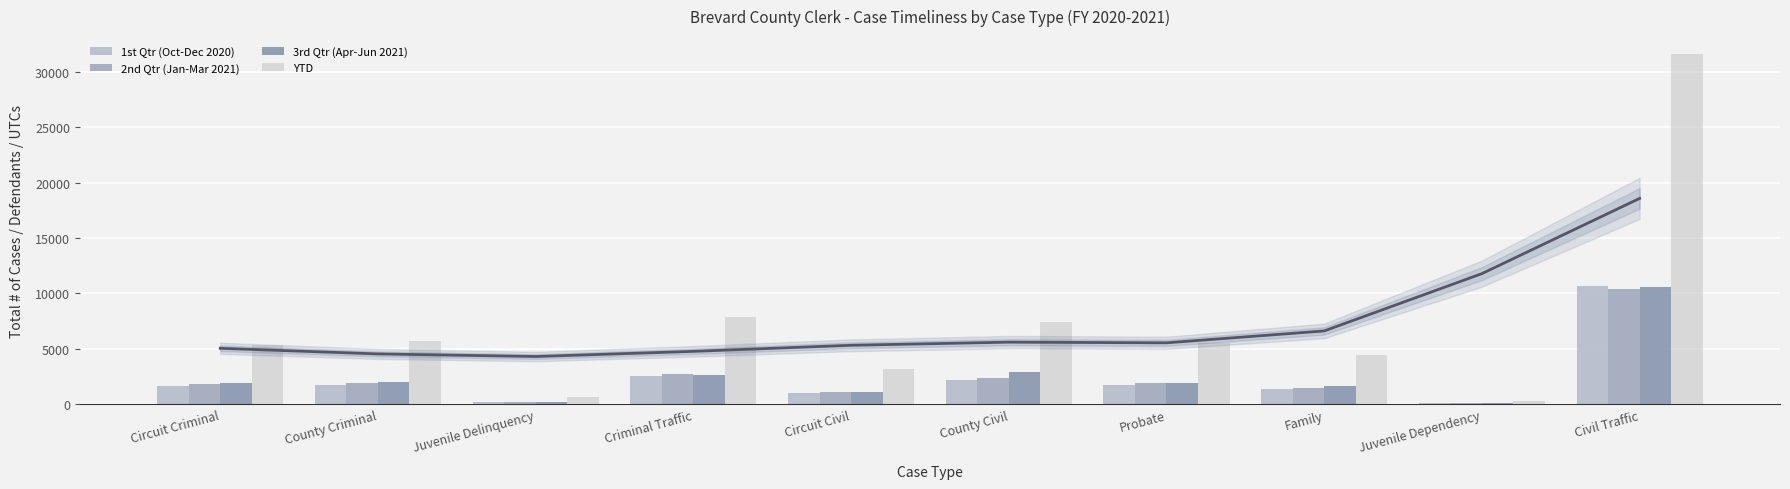

What is the sum of the 2nd Qtr (Jan-Mar 2021) values at Circuit Civil and Circuit Criminal?

2922